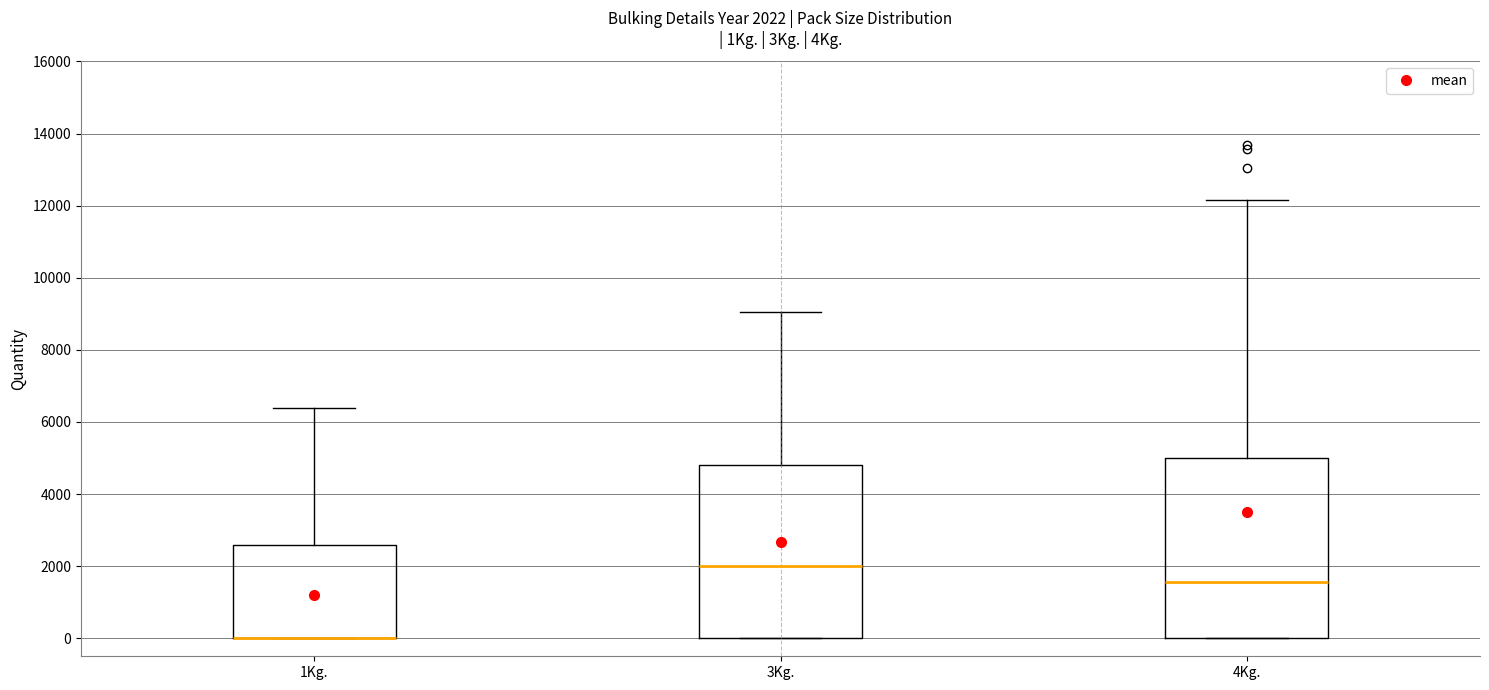

Comparing the boxes themselves (not the whiskers), which one is the tallest?

4Kg.